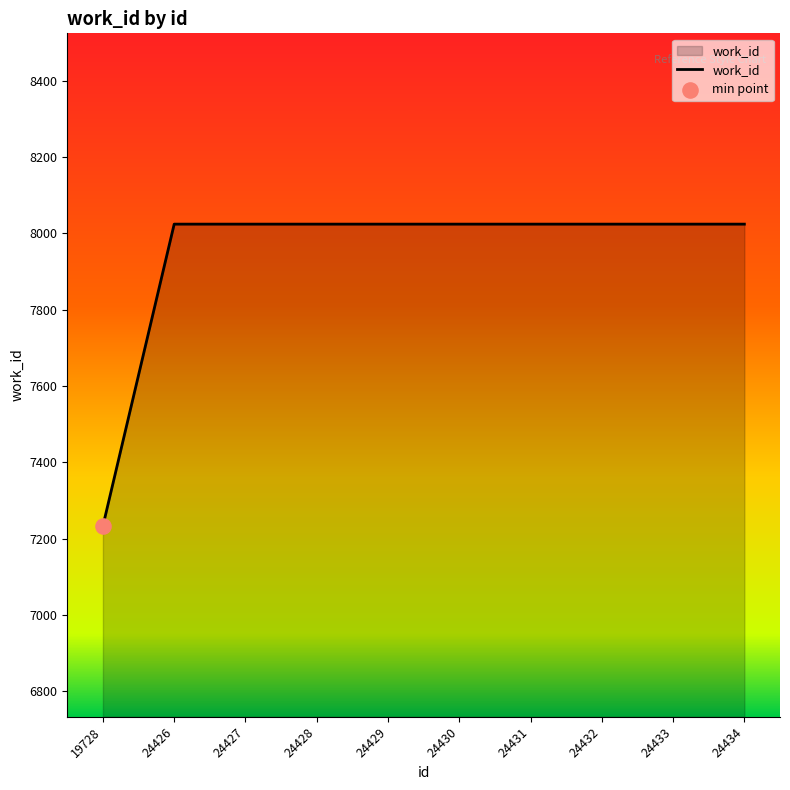

What is the ratio of the value at 19728 to the value at 24430?

0.9